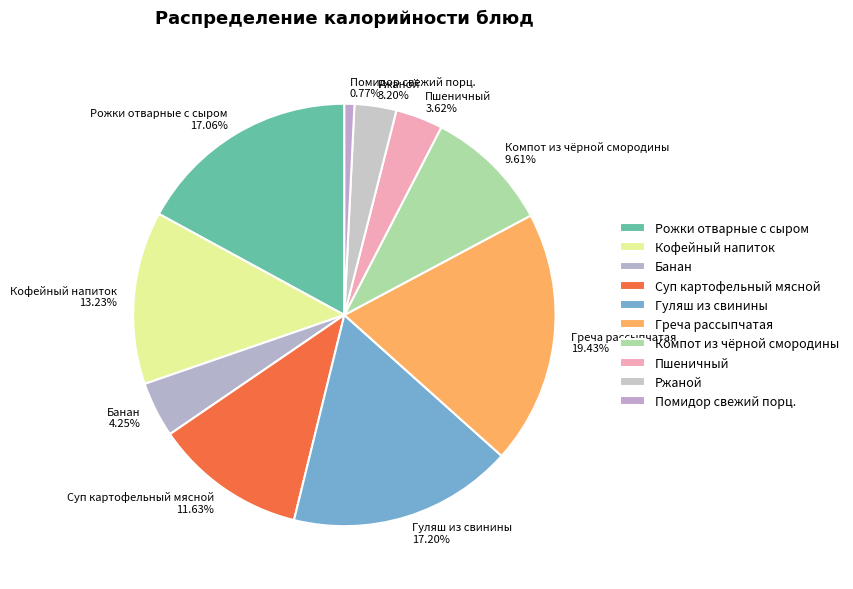

What percentage is the Кофейный напиток slice, to the nearest percent?

13%